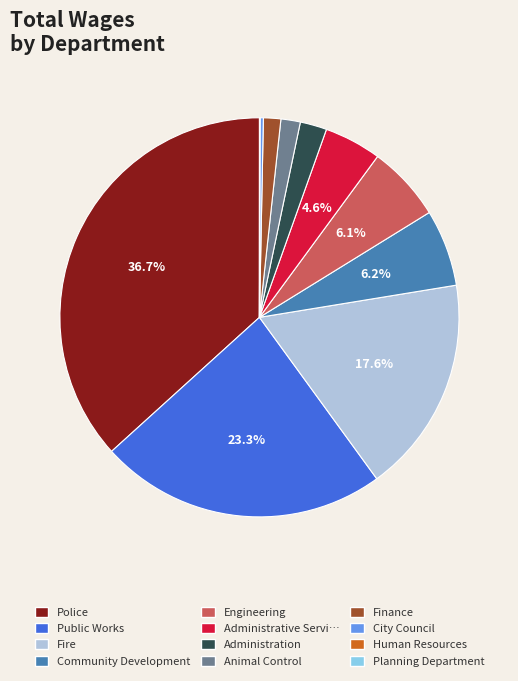

Does any single category account for the majority?

No